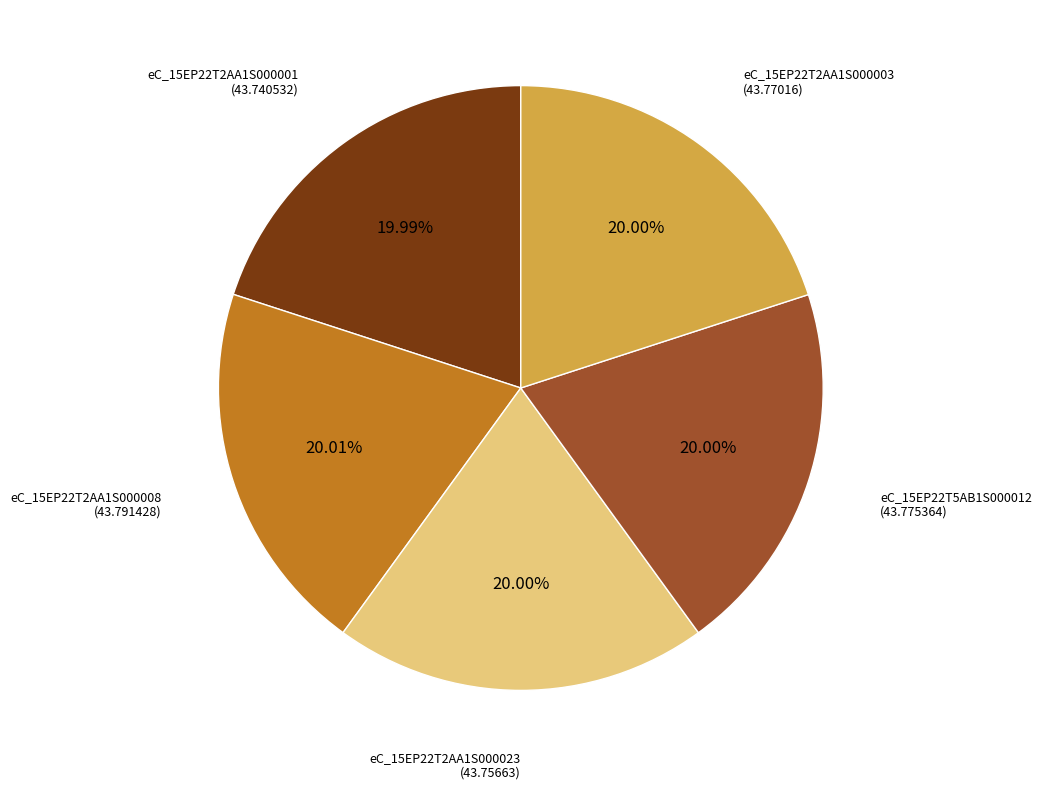

Do eC_15EP22T2AA1S000003 and eC_15EP22T2AA1S000023 together represent more than half of the pie?

No